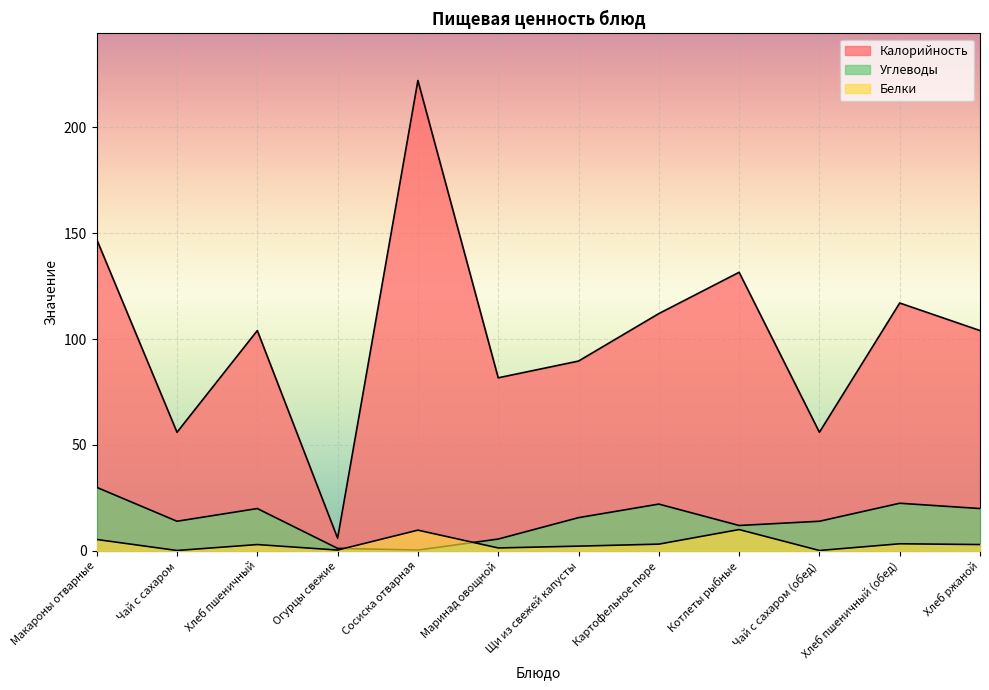

What is the spread (max minus min) of values at Макароны отварные?

141.6